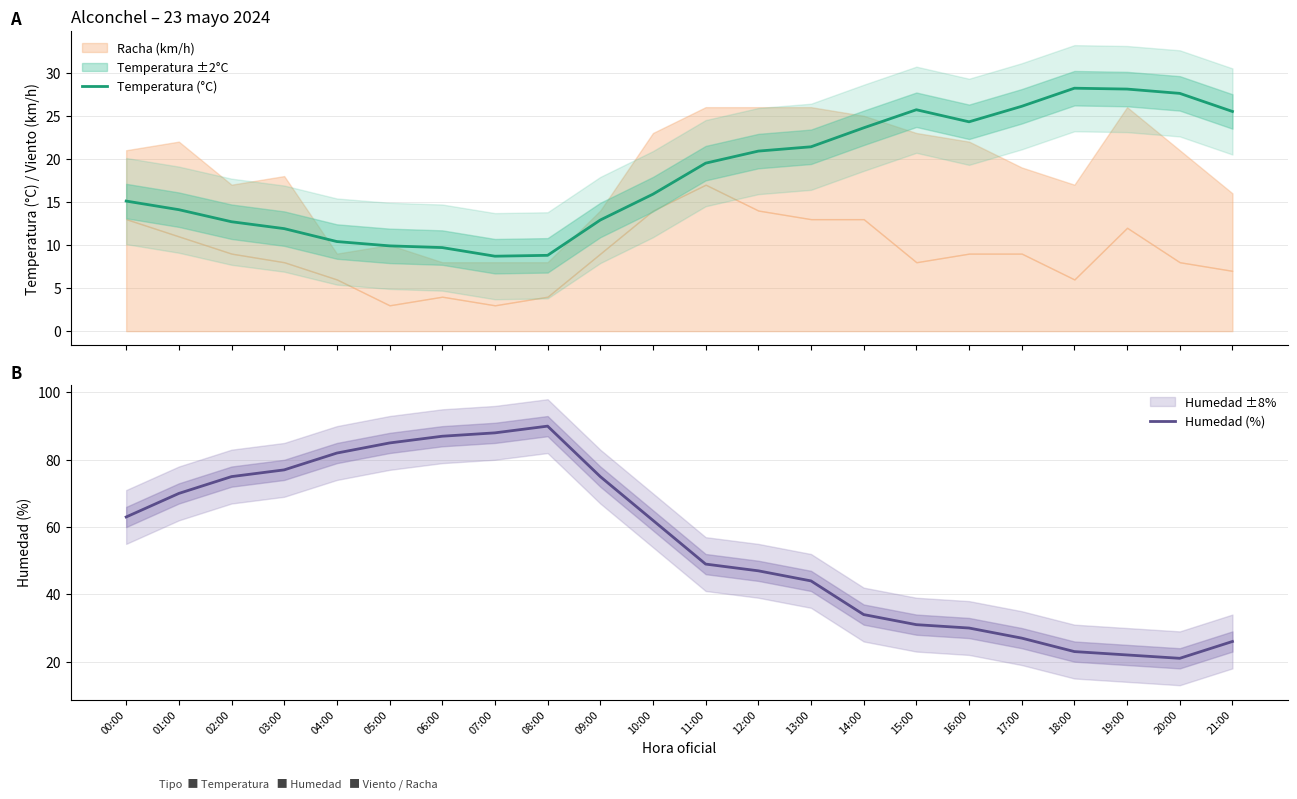

What is the maximum value for Temperatura (°C)?

28.2